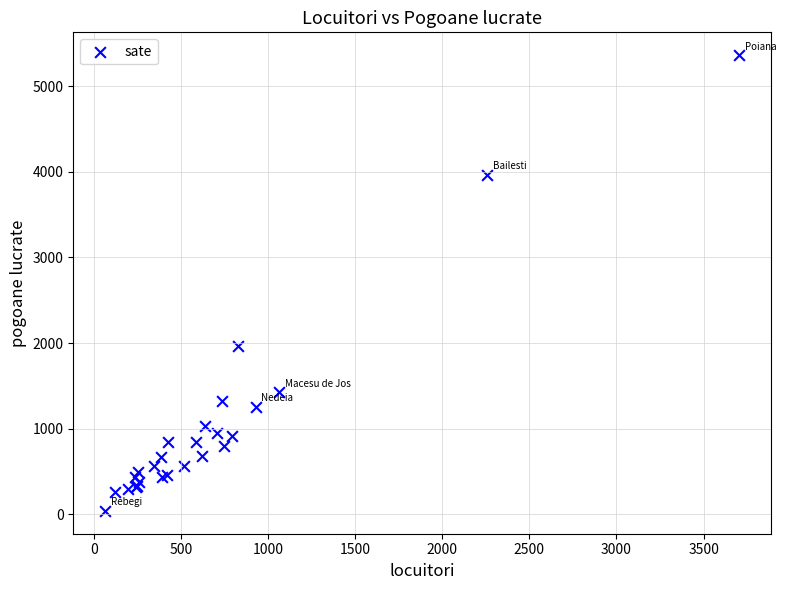

What Y value in the scatter plot is closest to 2701?

1969